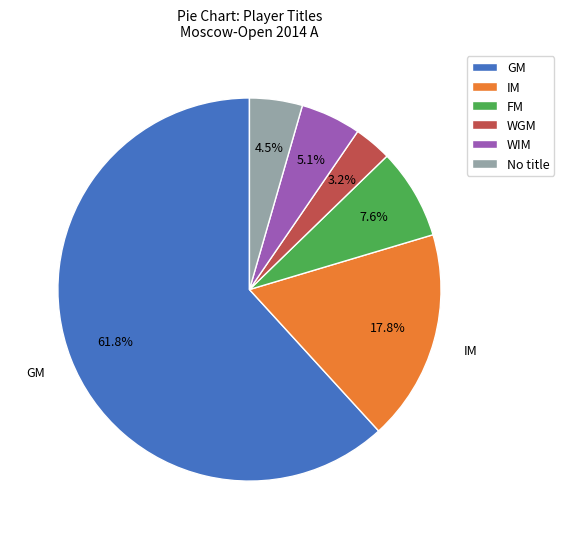

What percentage is the IM slice, to the nearest percent?

18%